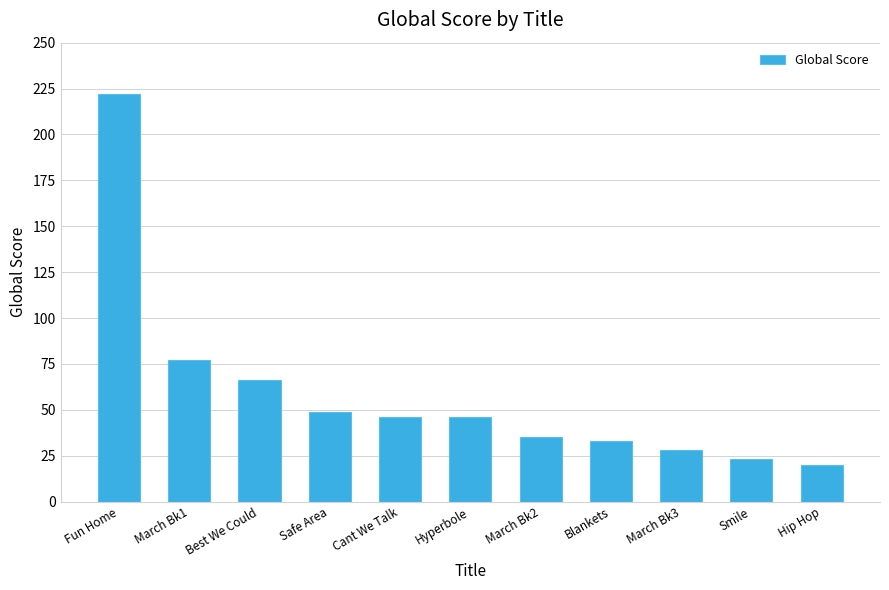

What is the difference between the maximum and minimum values?

202